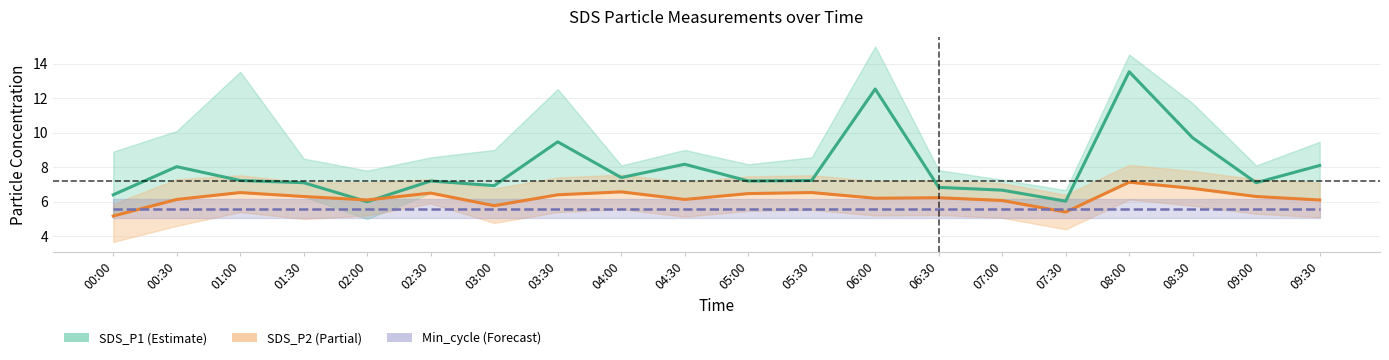

Is the value of SDS_P2 (Partial) at 06:00 greater than the value of SDS_P1 (Estimate) at 05:30?

No